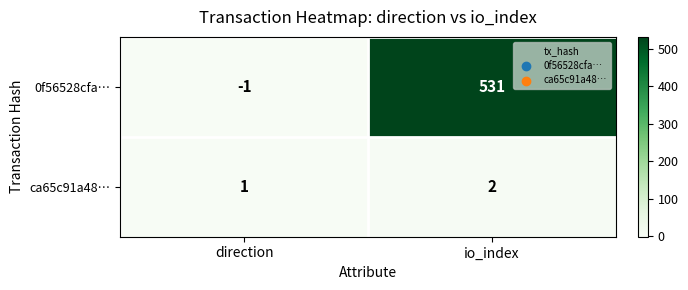

Which series has the largest total across all categories?

0f56528cfa…